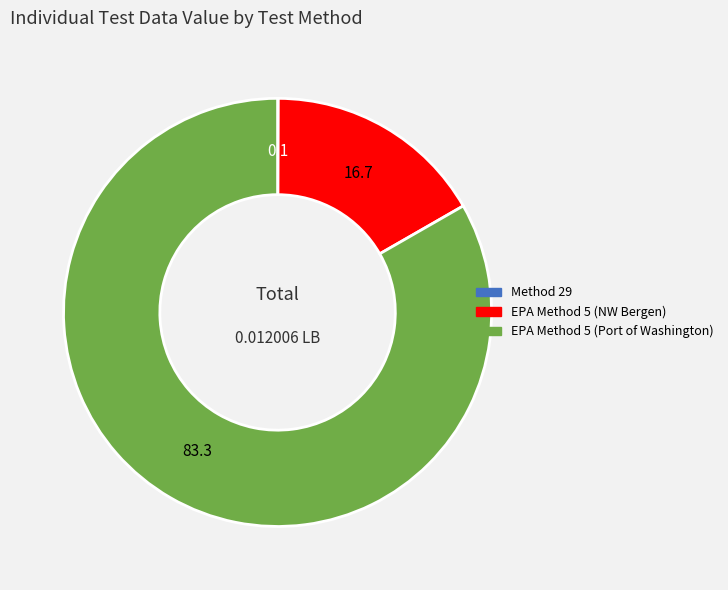

Combined, do EPA Method 5 (Port of Washington) and EPA Method 5 (NW Bergen) account for over 50%?

Yes